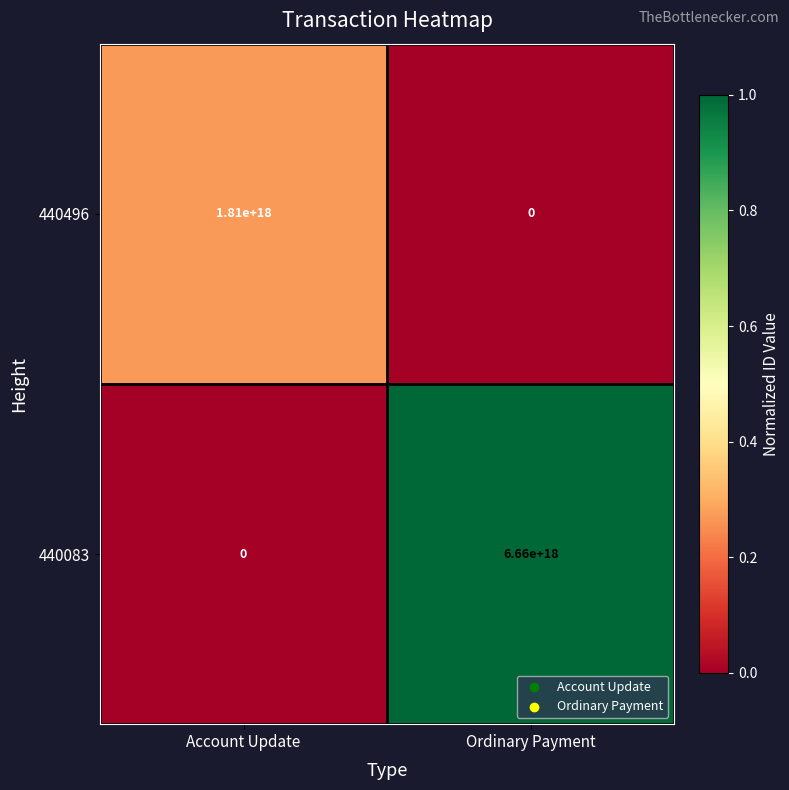

Where is 440496 nearest to the value 905000000000000000?

Account Update